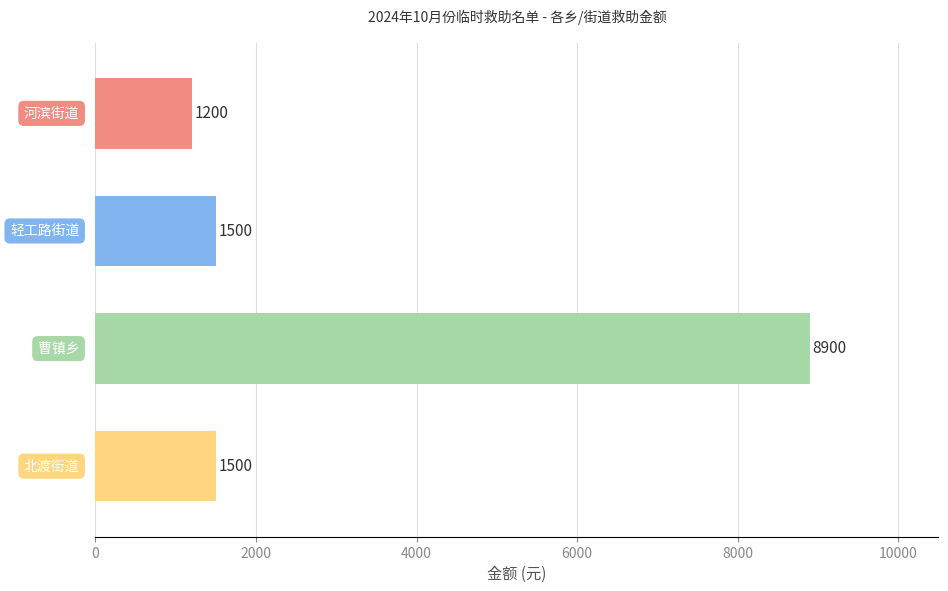

What is the greatest value displayed?

8900